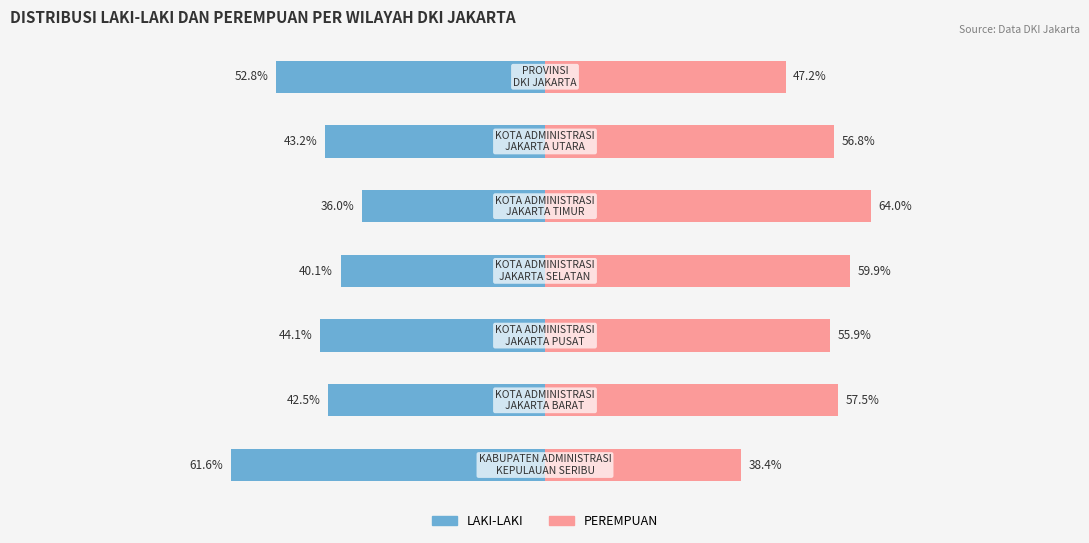

List the series in order of their overall mean, lowest first.

LAKI-LAKI, PEREMPUAN